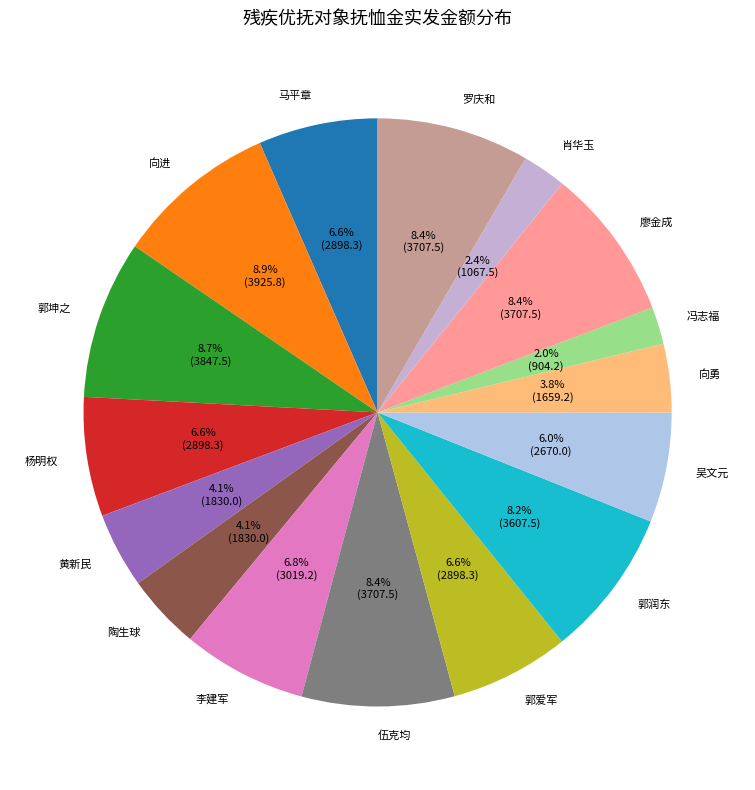

Count the number of slices in the pie.

16